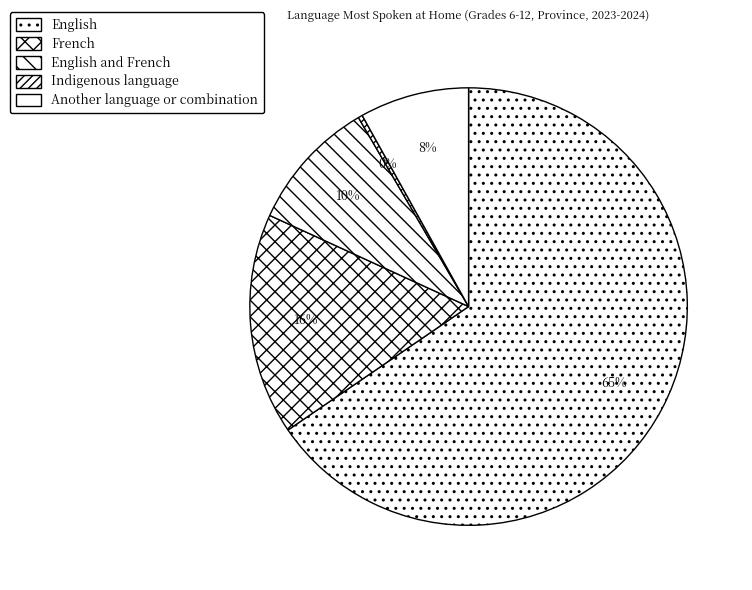

What percentage is the English and French slice, to the nearest percent?

10%